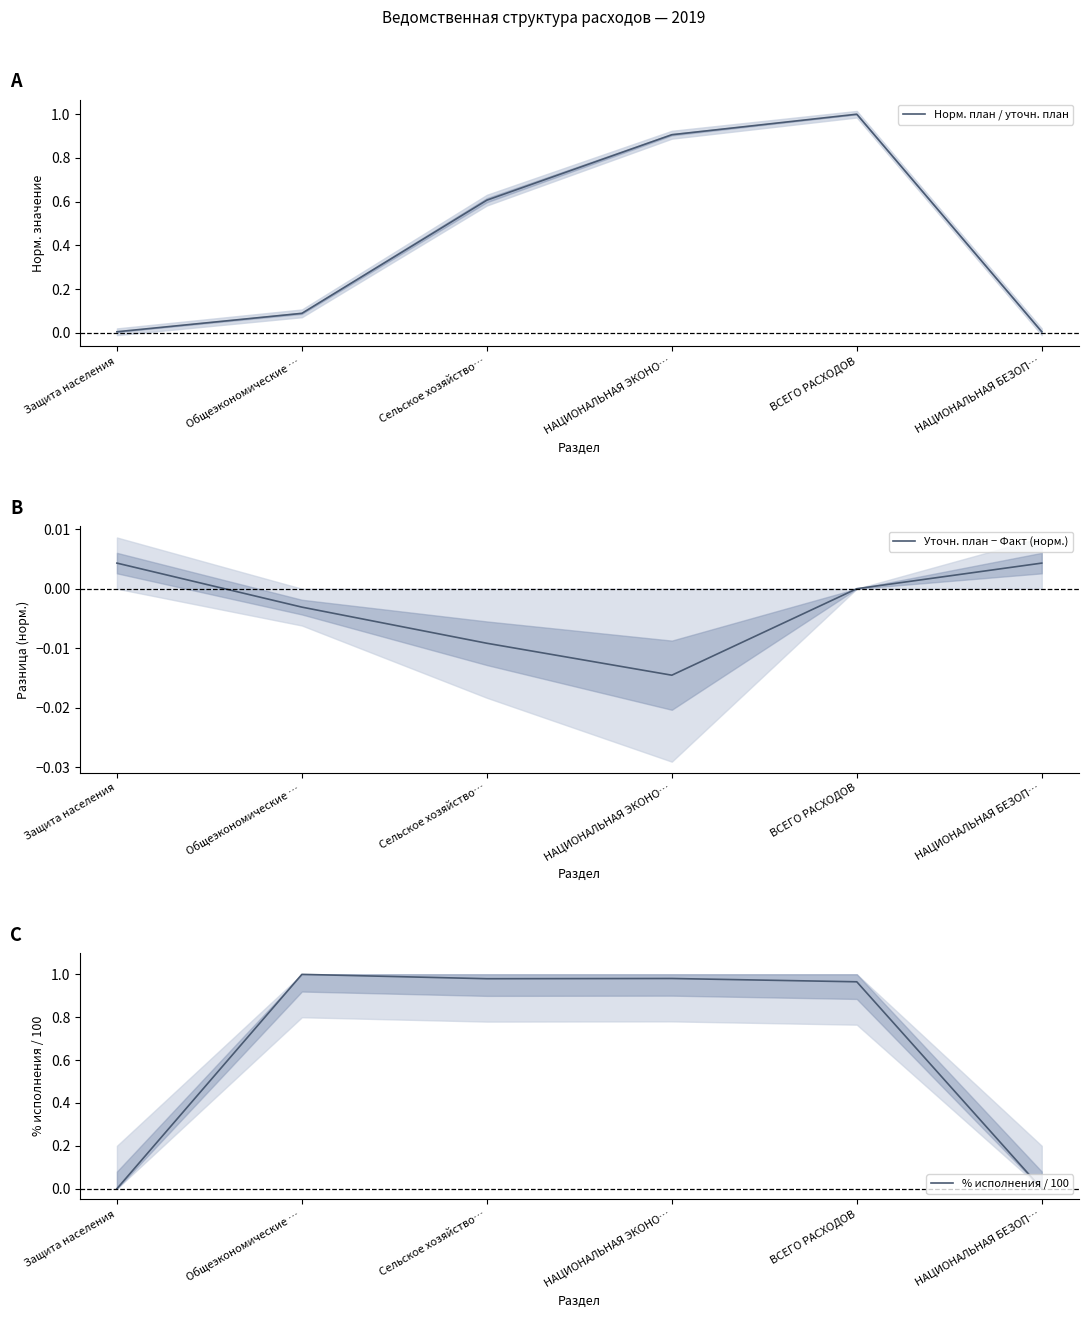

What is the label of the 5th point from the left?

ВСЕГО РАСХОДОВ